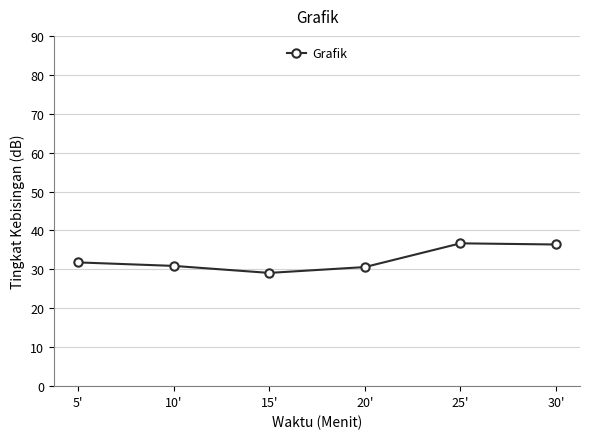

True or false: there are more than 1 points higher than both neighbors.

False